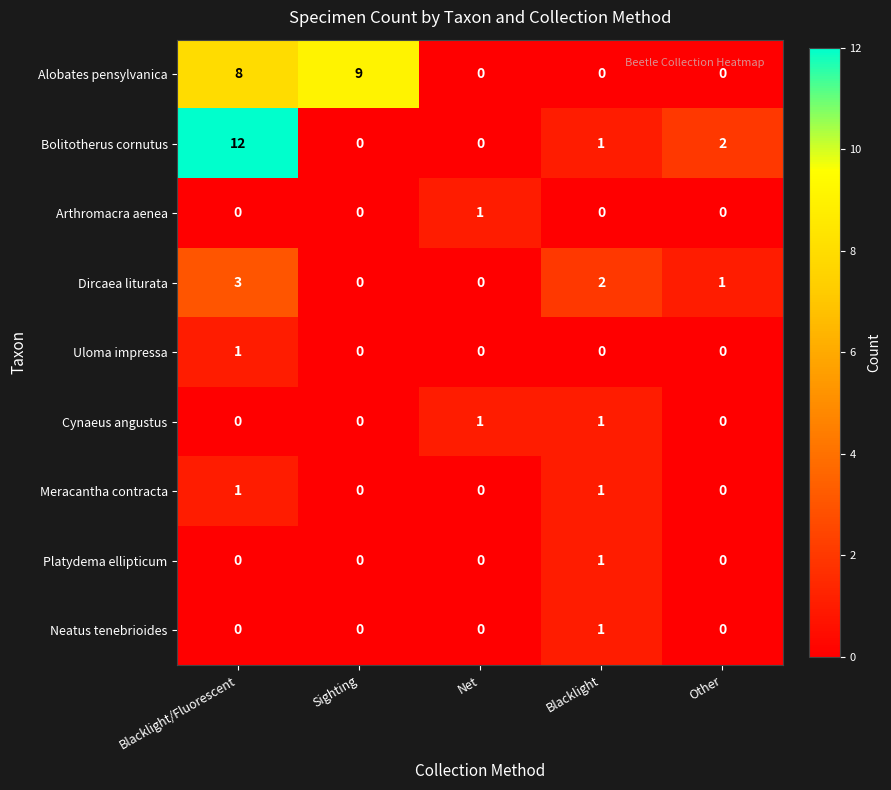

True or false: Neatus tenebrioides has a value of 0 at Net.

True